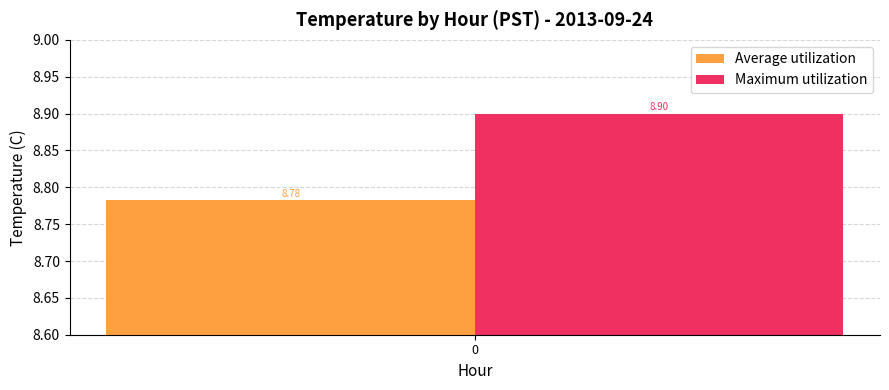

Rank the series at 0 from lowest to highest value.

Average utilization, Maximum utilization